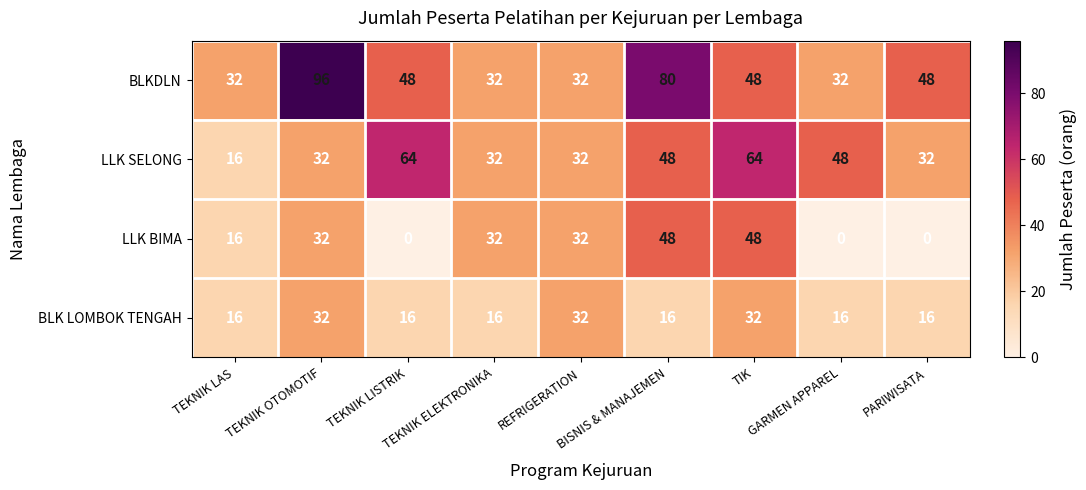

How many BLK LOMBOK TENGAH values are between 16 and 32?

9